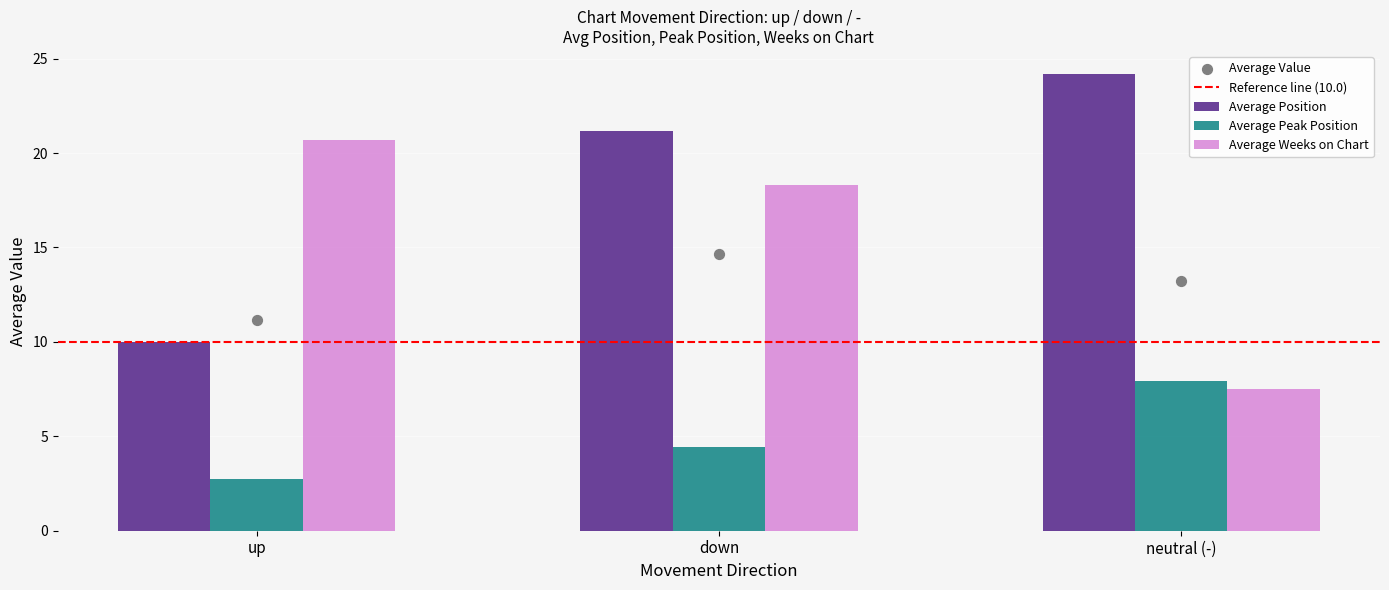

Which series contains the highest Y value?

Average Position